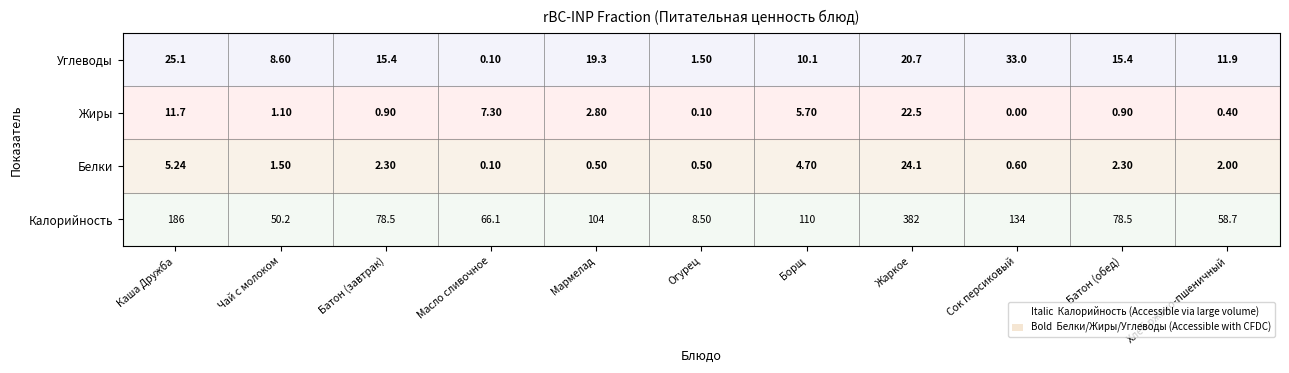

What is the total value across all series at Сок персиковый?

168.0